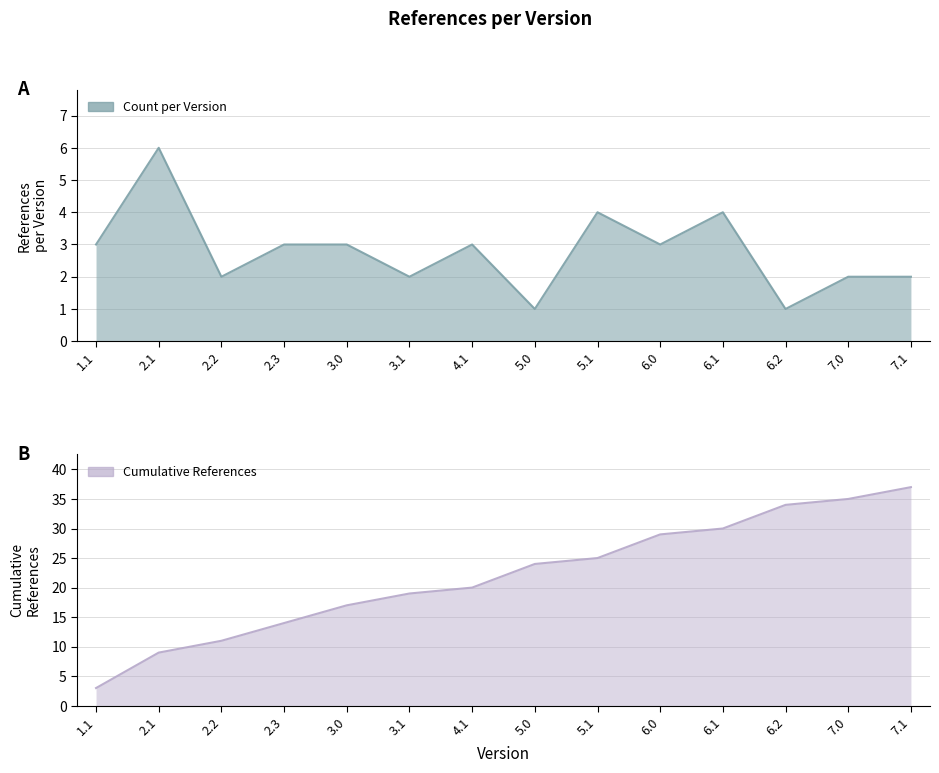

True or false: the data shows 2 at 7.0.

True